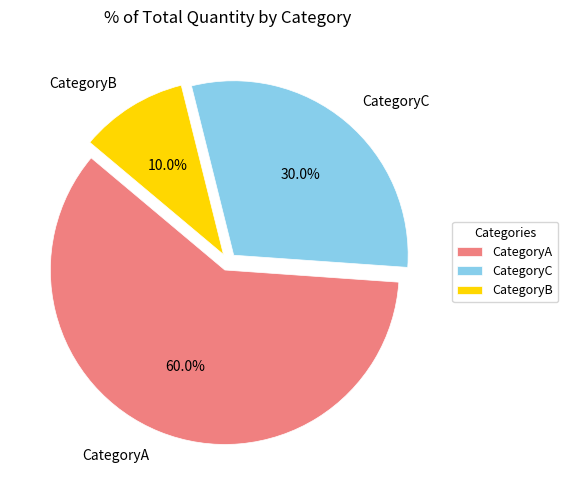

What percentage is the CategoryC slice, to the nearest percent?

30%